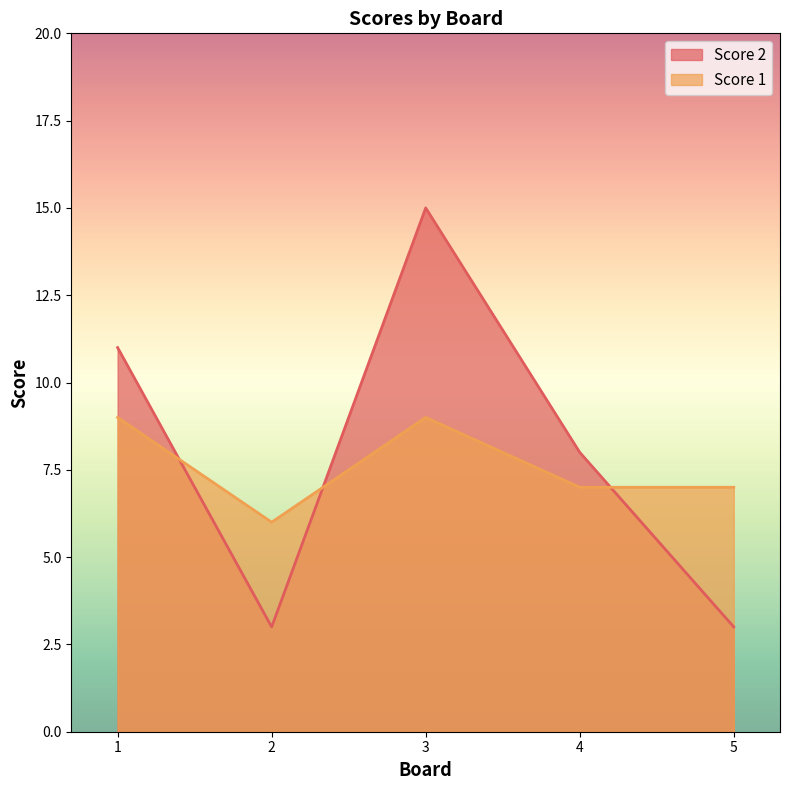

What is the value of the Score 2 point at the 3rd from the left?

15